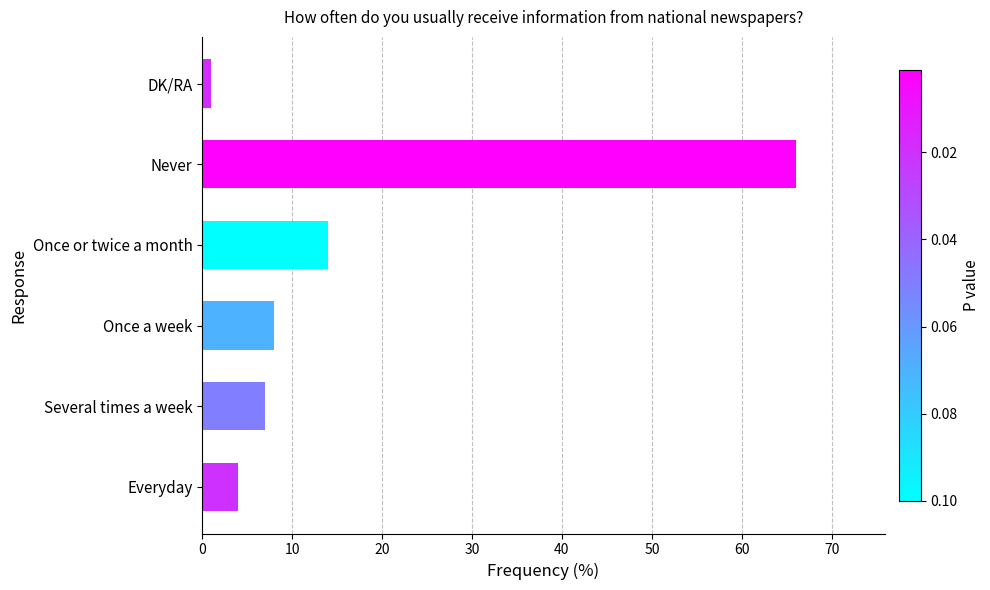

Count the number of data series in this chart.

1